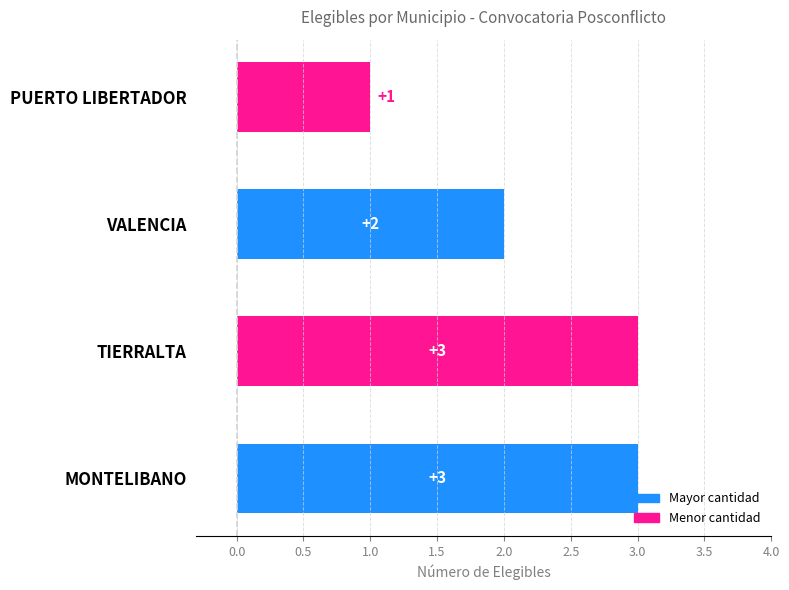

At which category does the chart reach its minimum across all series?

PUERTO LIBERTADOR